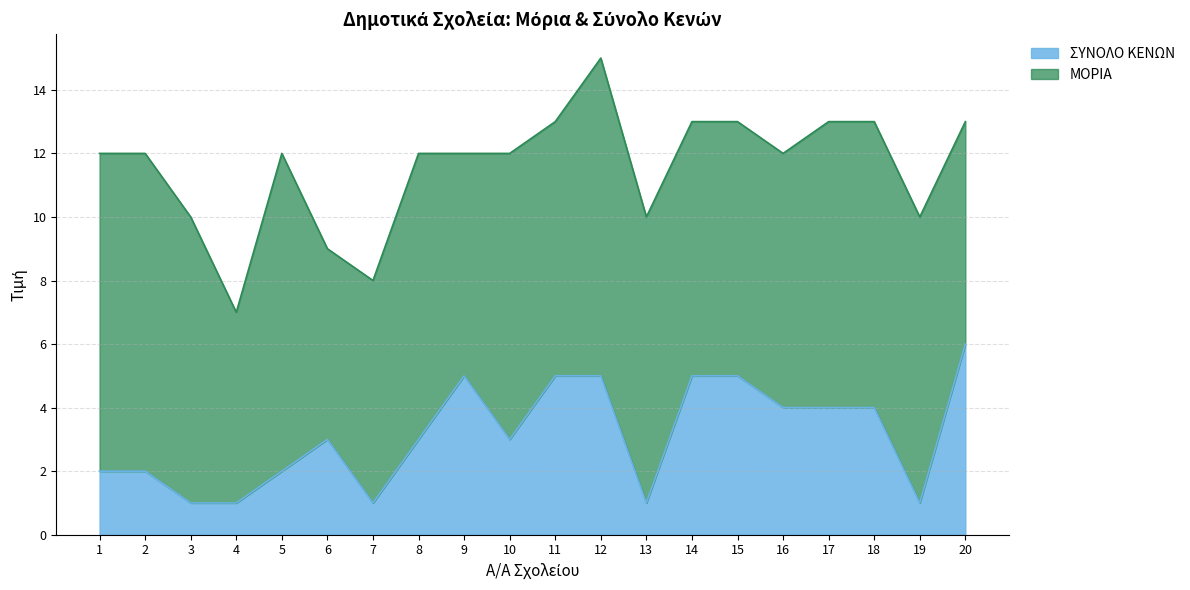

What is the value of the 20th point from the left?

6